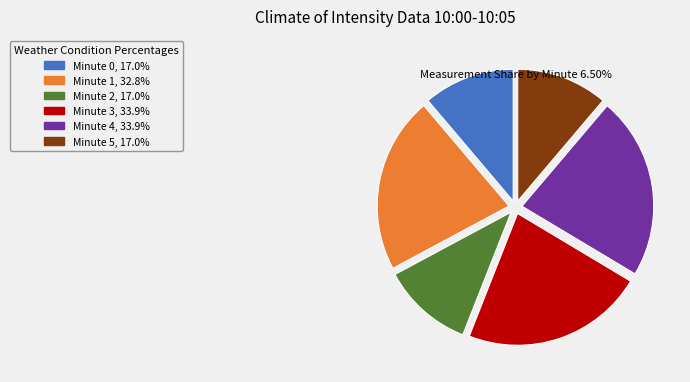

Is there a majority slice in this chart?

No